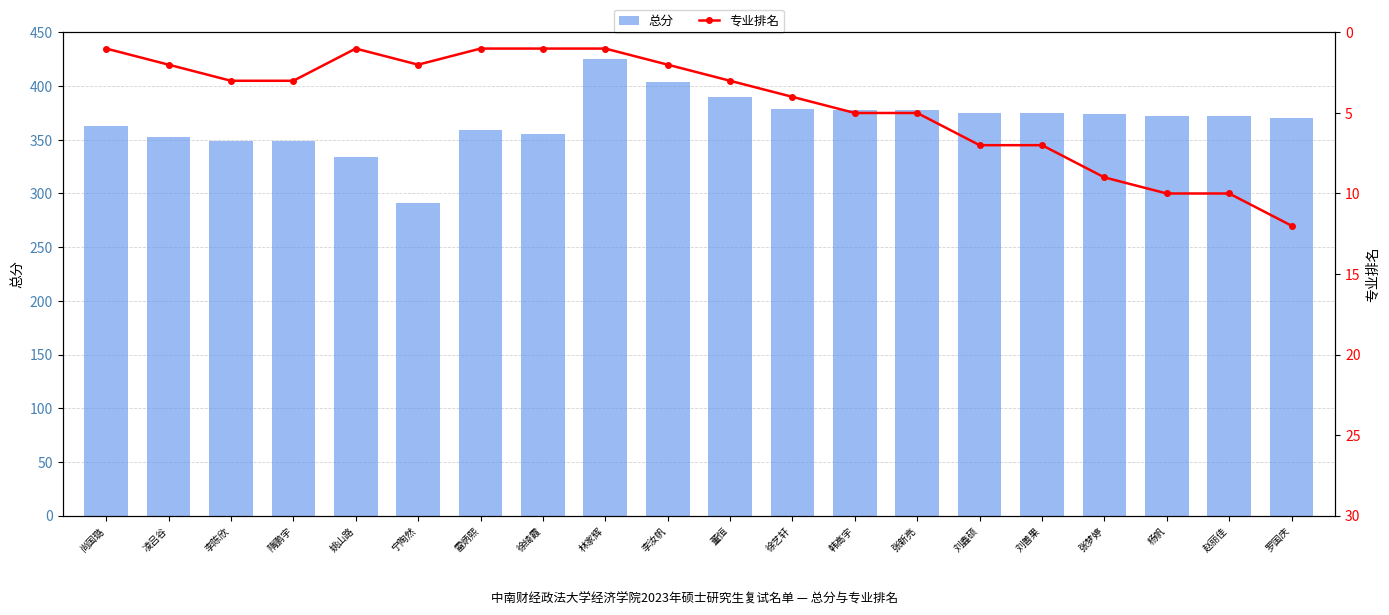

What is the total value across all series at 林家辉?

426